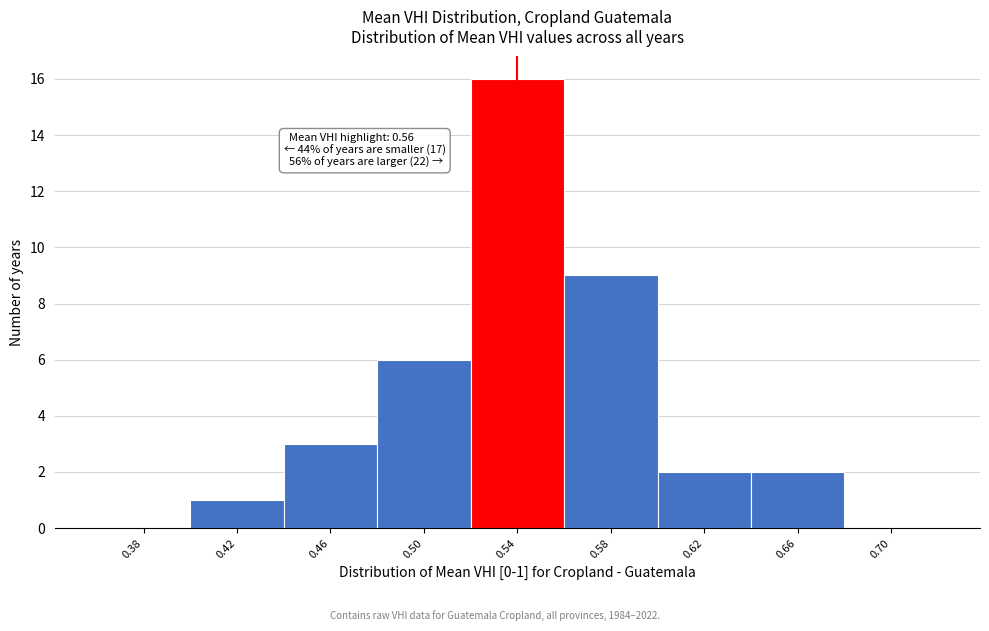

Reading left to right, list all the values displayed in this chart.

0.38=0	0.42=1	0.46=3	0.50=6	0.54=16	0.58=9	0.62=2	0.66=2	0.70=0